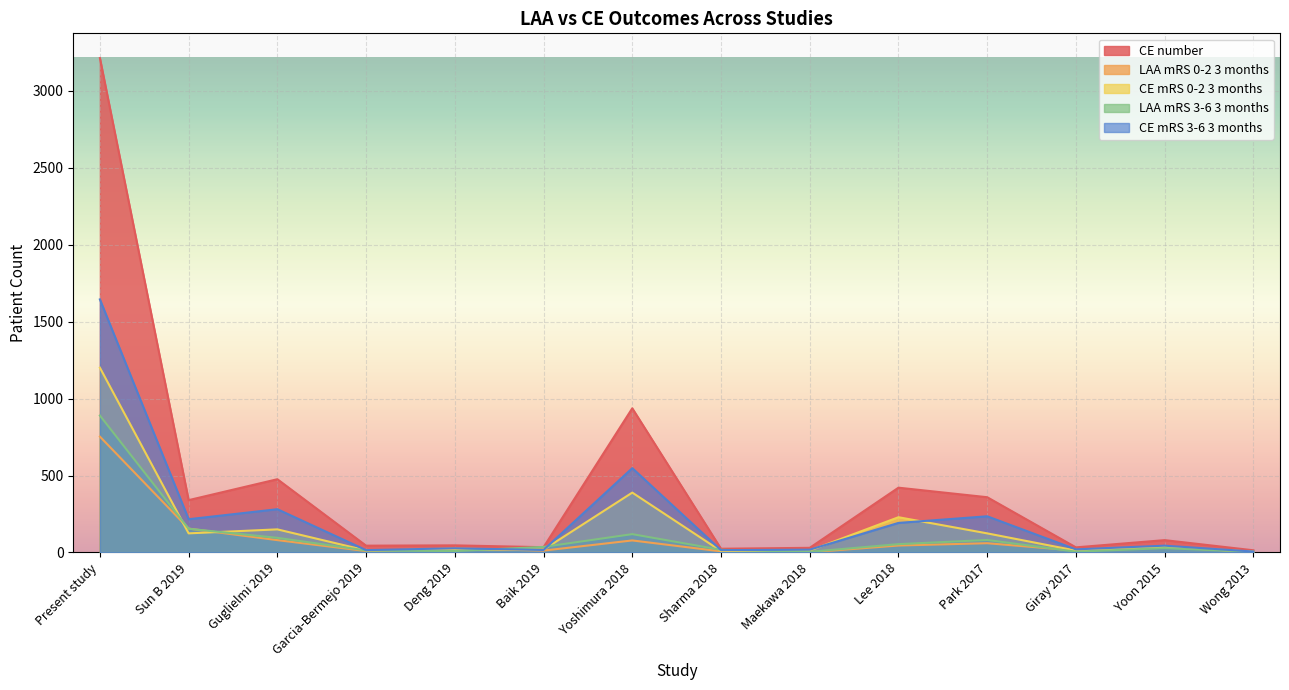

The CE mRS 0-2 3 months series shows 10 at Yoon 2015. True or false?

False